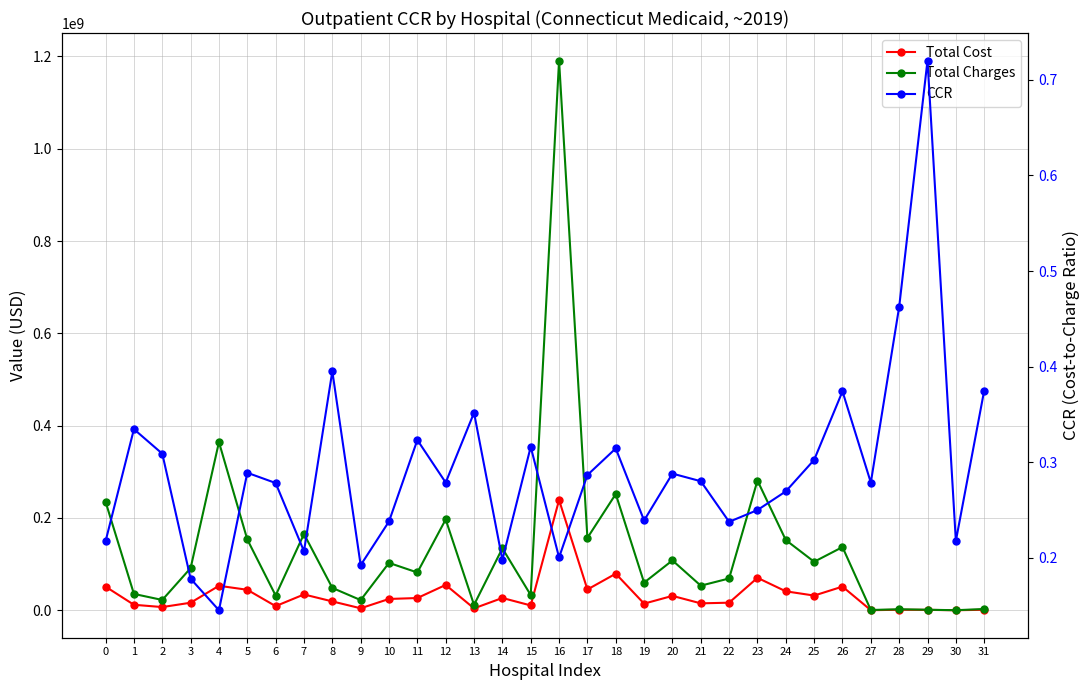

The value of Total Charges at 21 is 53228346.0. True or false?

True